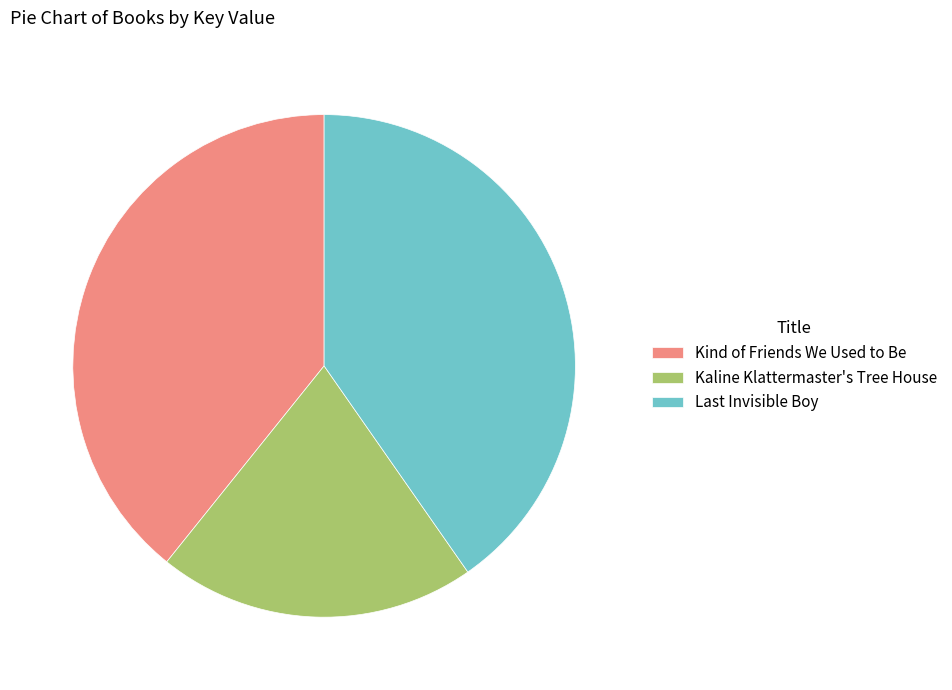

Which slice is the largest?

Last Invisible Boy